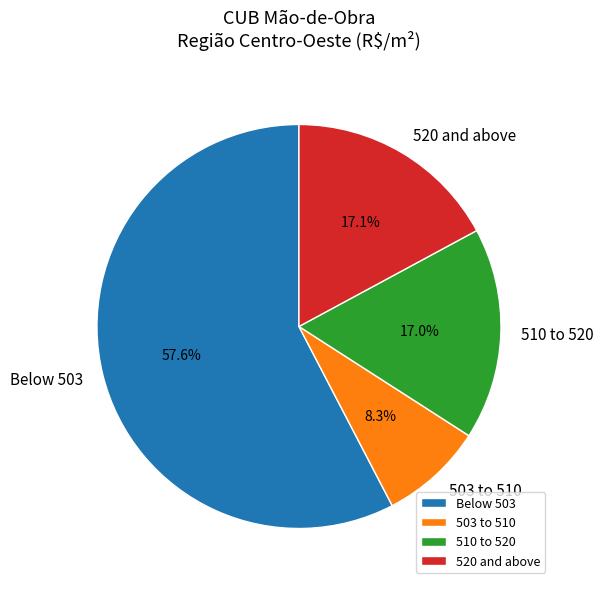

Do 510 to 520 and 520 and above together represent more than half of the pie?

No